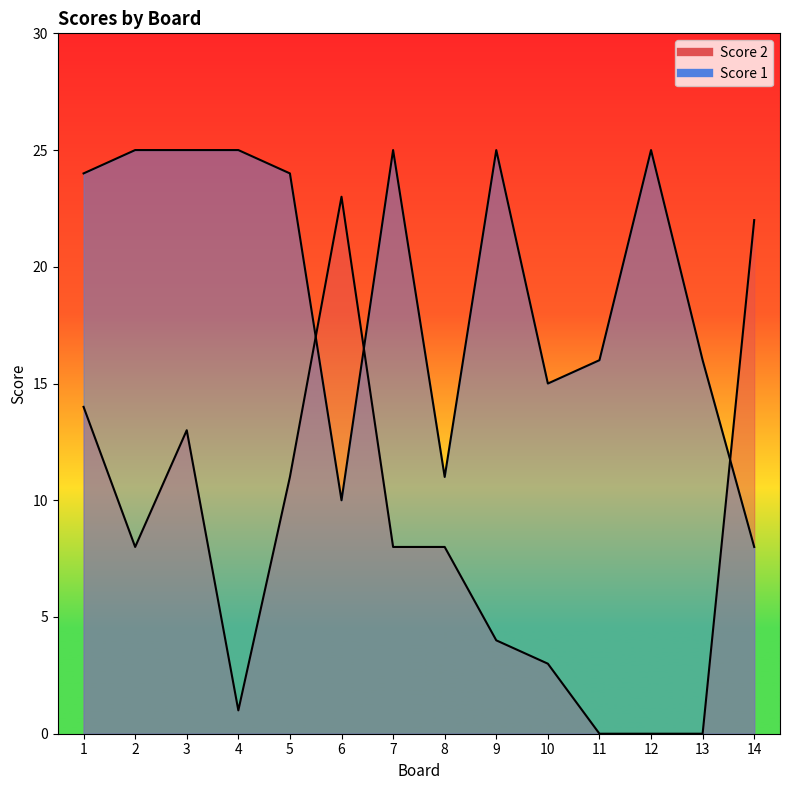

What are all the series names shown in the legend?

Score 2, Score 1